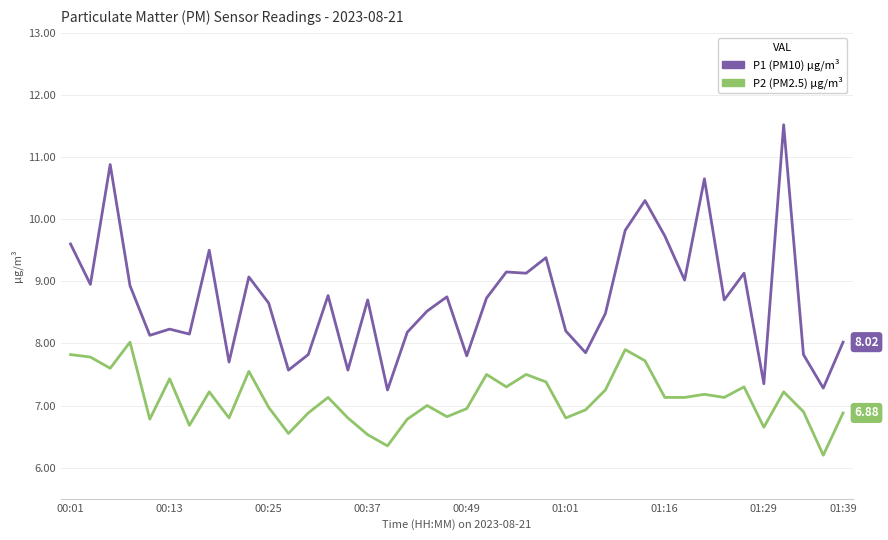

Does the chart have visible grid lines?

Yes